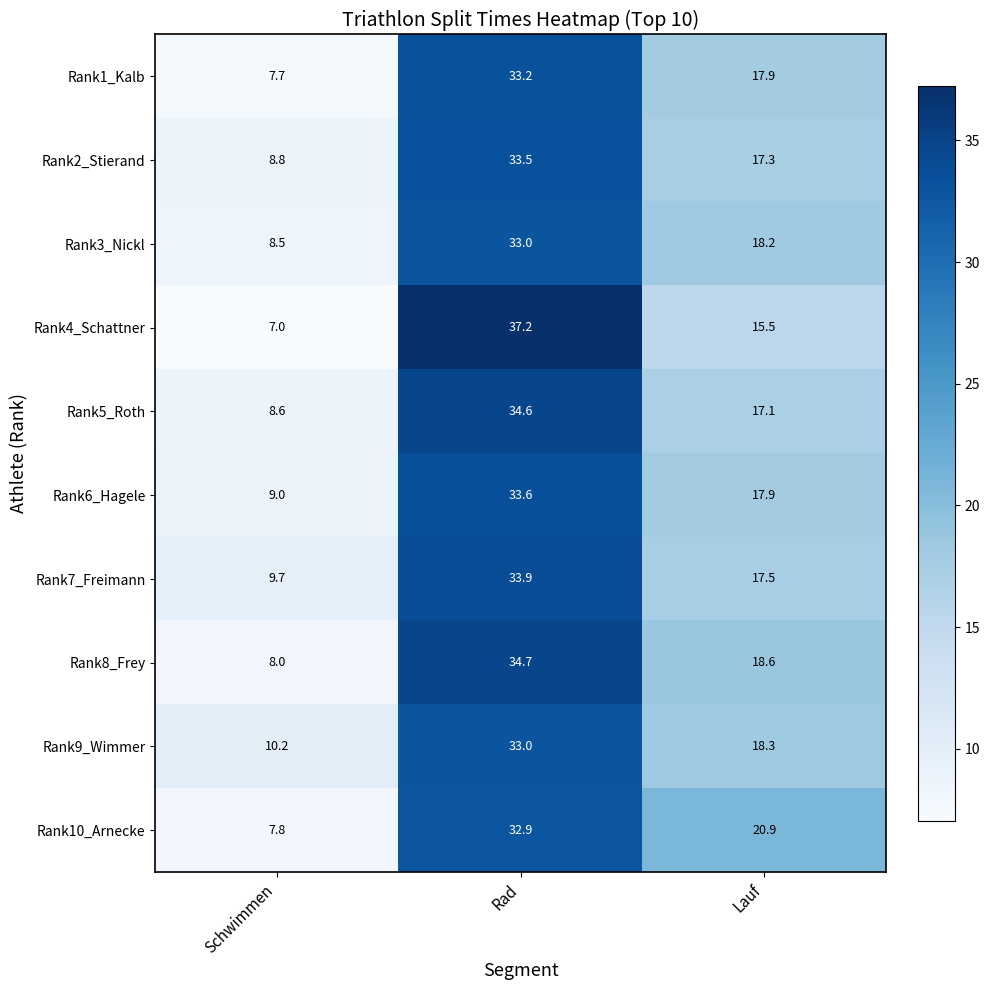

At which category is the sum across all series the highest?

Rad